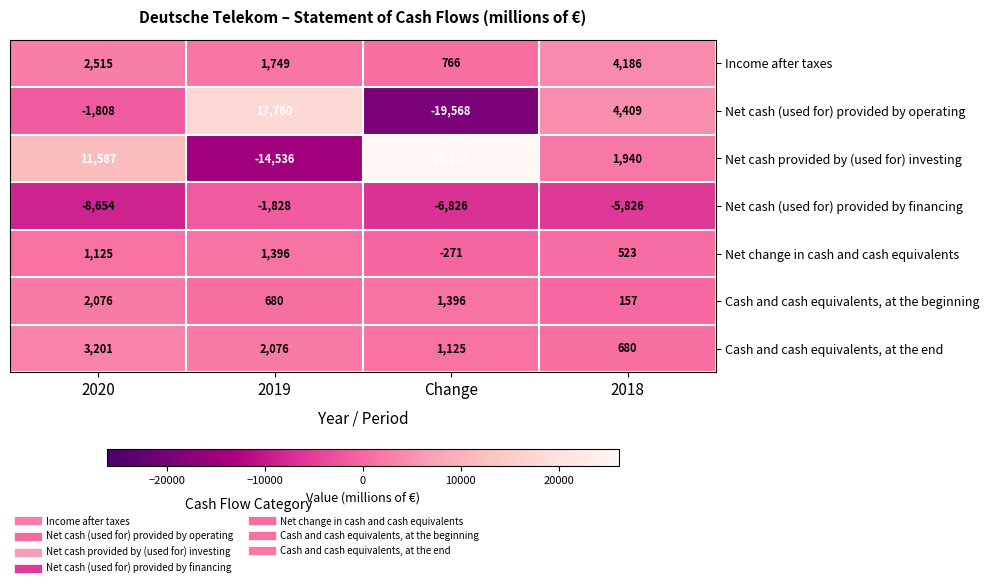

What is the difference between the Net change in cash and cash equivalents values at 2019 and 2018?

873